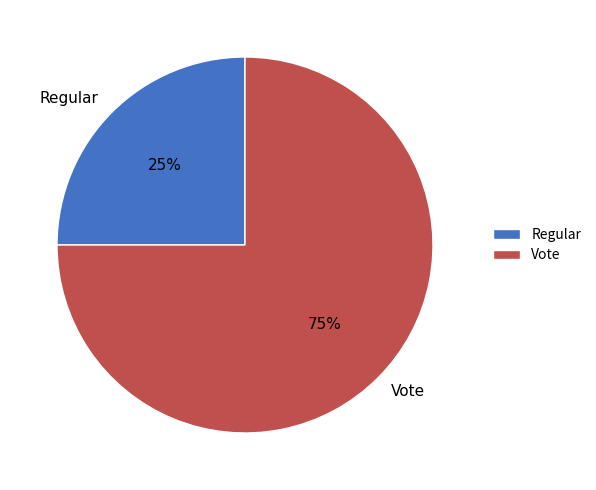

Which slice is the largest?

Vote